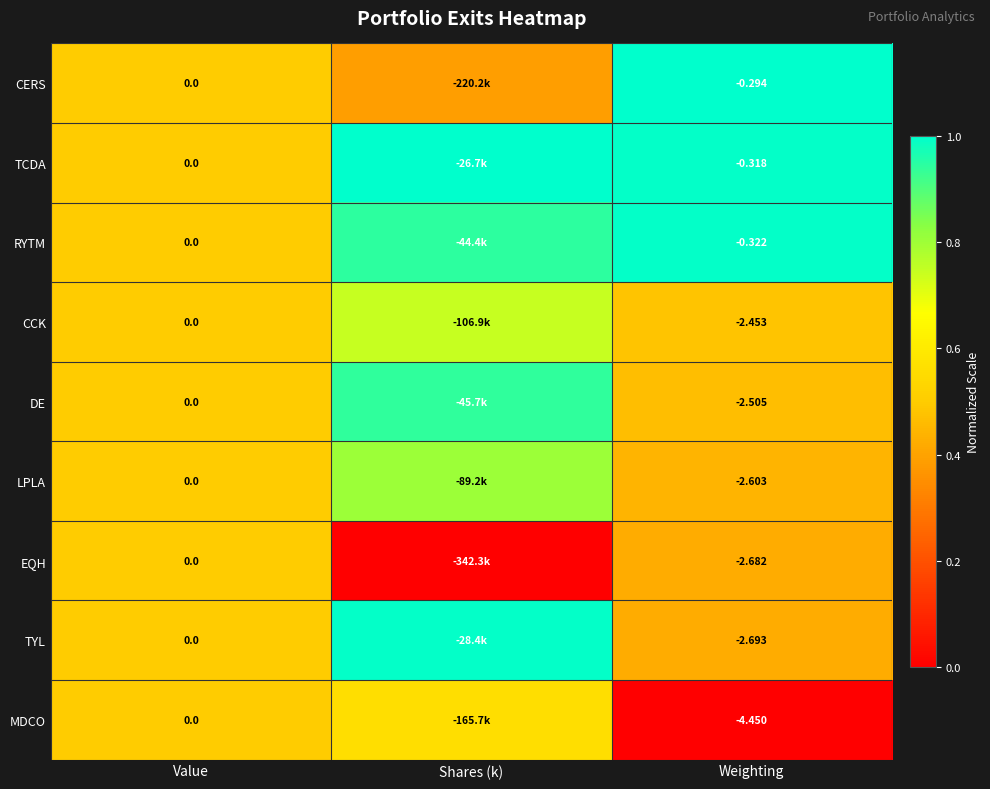

Rank the series at Weighting from lowest to highest value.

MDCO, TYL, EQH, LPLA, DE, CCK, RYTM, TCDA, CERS